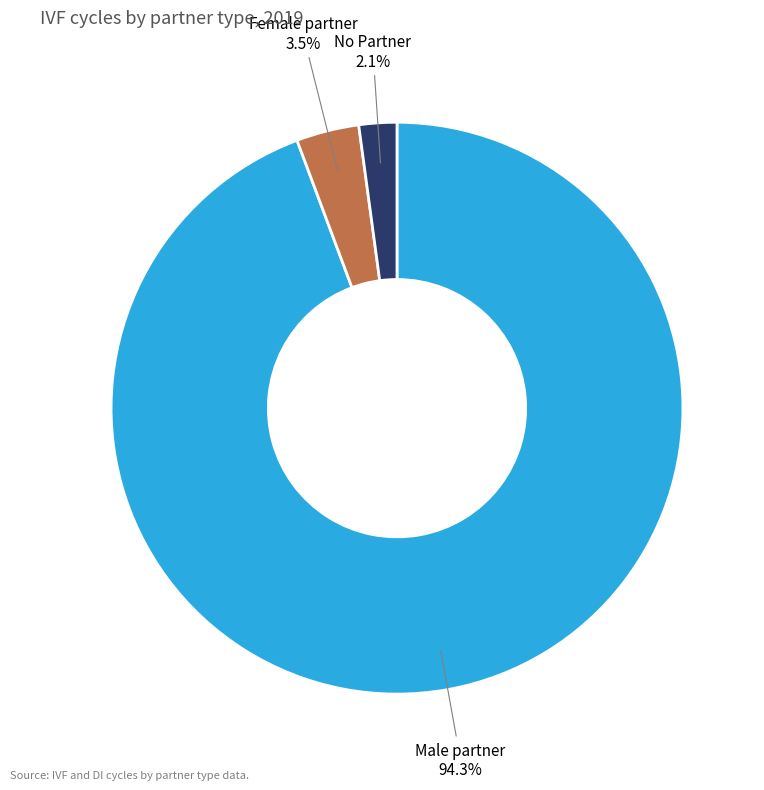

Count the number of slices in the pie.

3